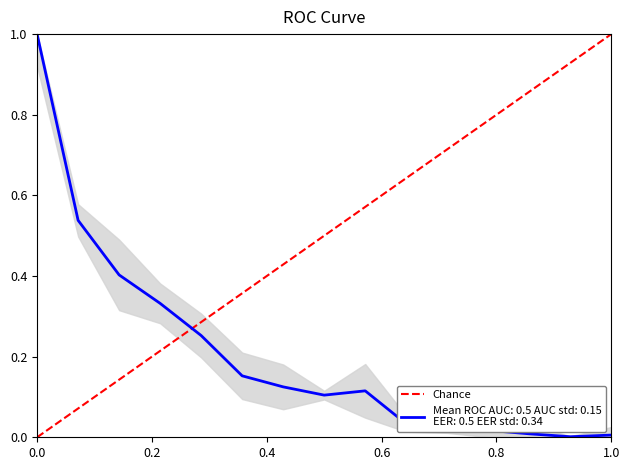

Which has a higher value, 0.0 or 1.0?

1.0